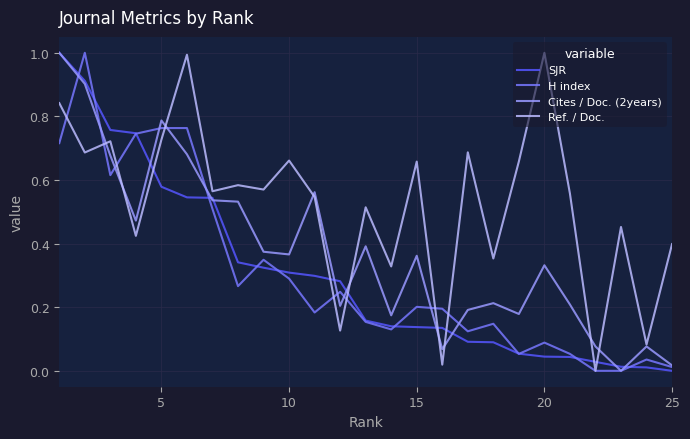

What is the maximum value shown in the chart?

1.0